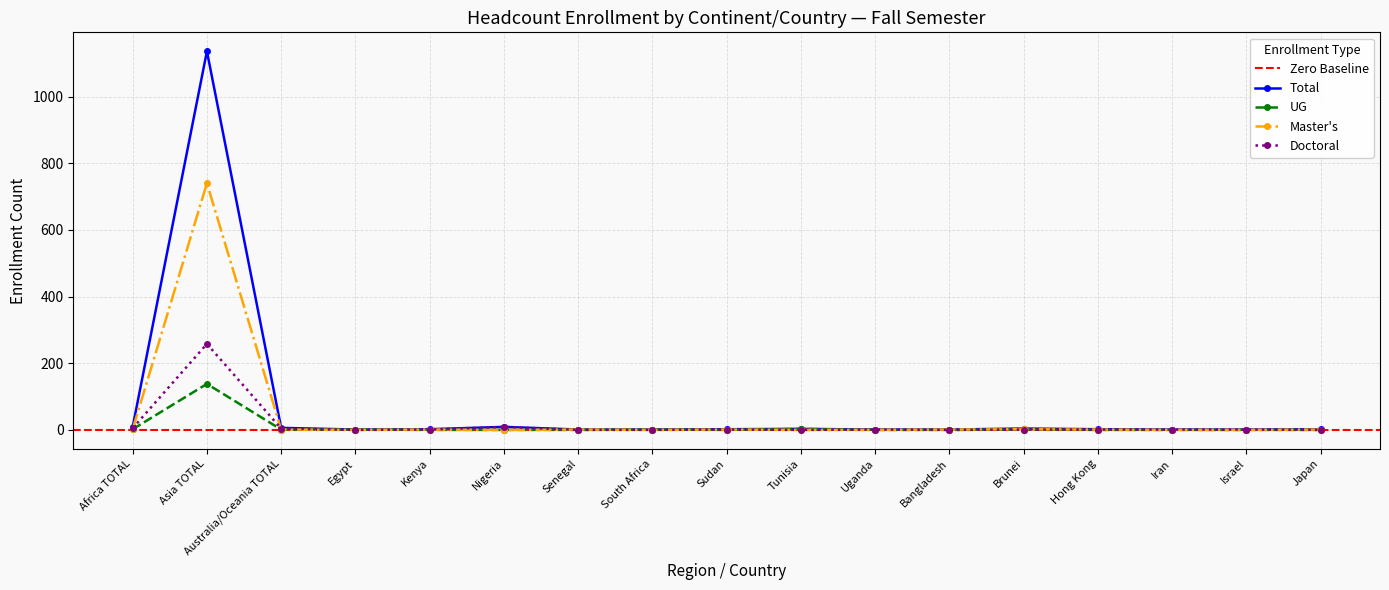

What is the sum of the Total values at Iran and Israel?

2